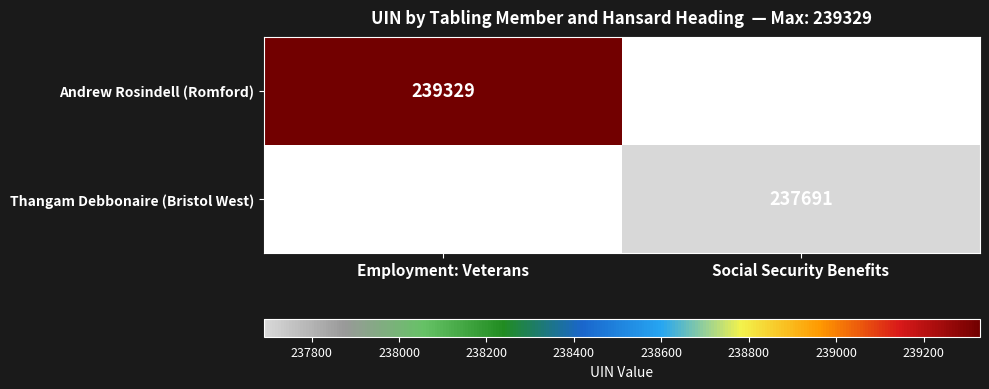

Is it true that Thangam Debbonaire (Bristol West) equals 237691 at Social Security Benefits?

True